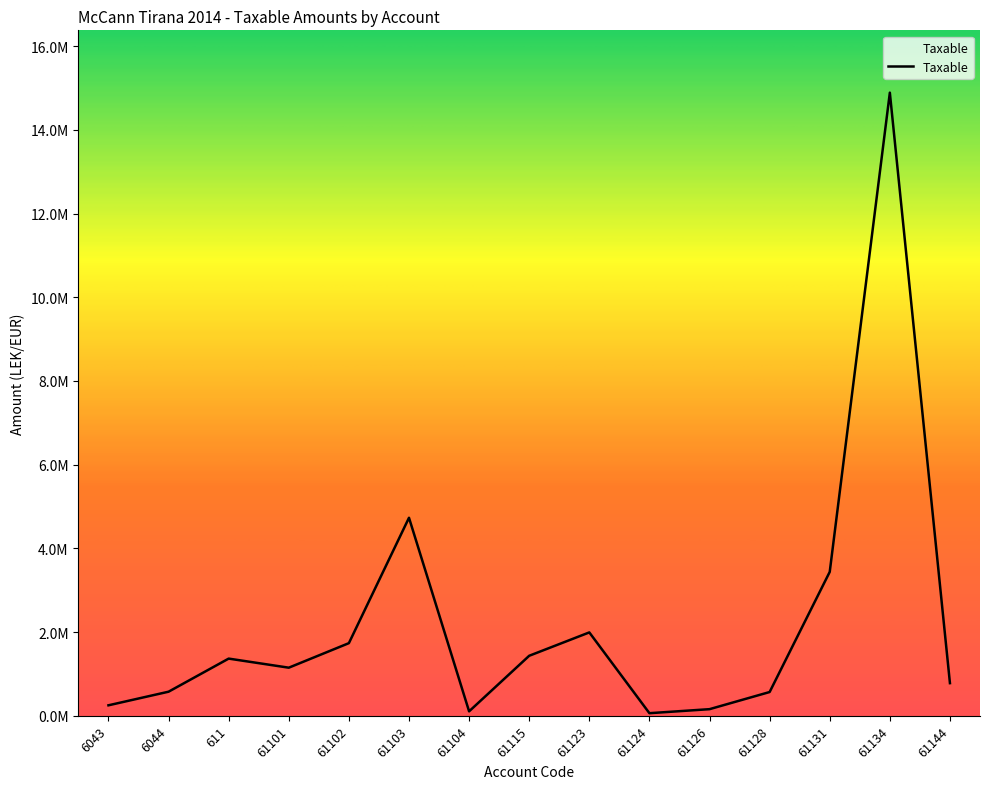

Where does the data first go above 1149043?

611